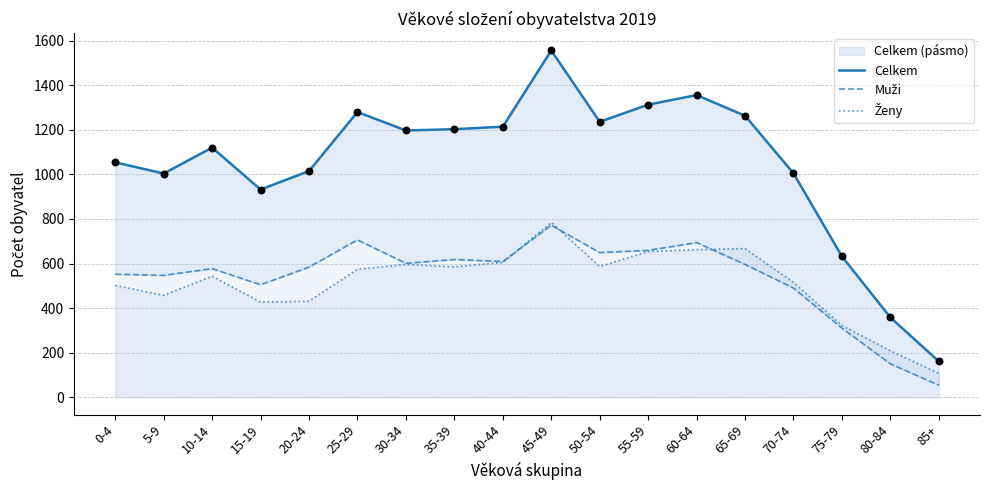

What are all the series names shown in the legend?

Celkem, Muži, Ženy